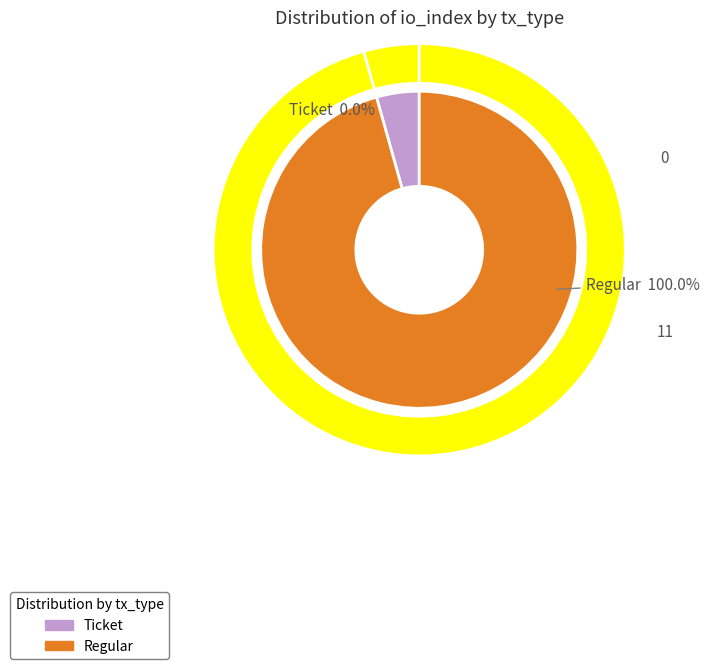

Which slice is the smallest?

Ticket (io_index=0)